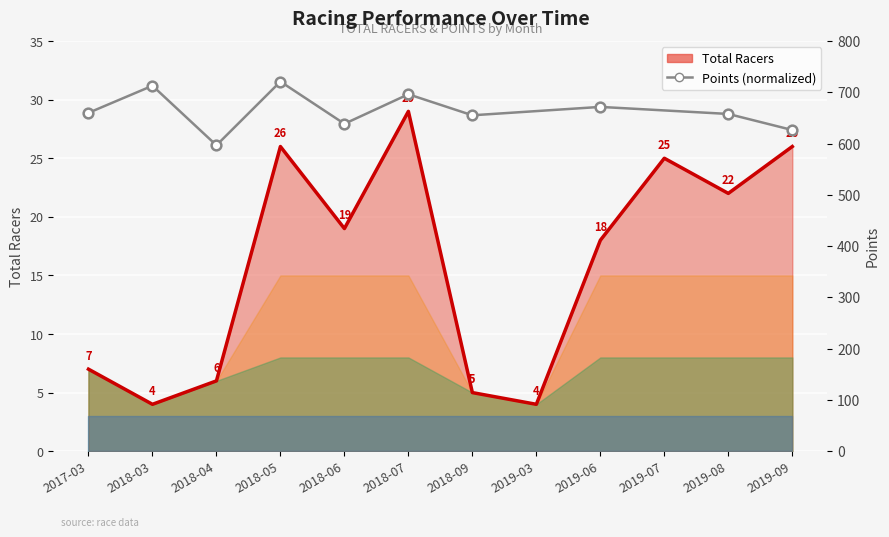

Rank the categories by value from highest to lowest.

2018-07, 2018-05, 2019-09, 2019-07, 2019-08, 2018-06, 2019-06, 2017-03, 2018-04, 2018-09, 2018-03, 2019-03